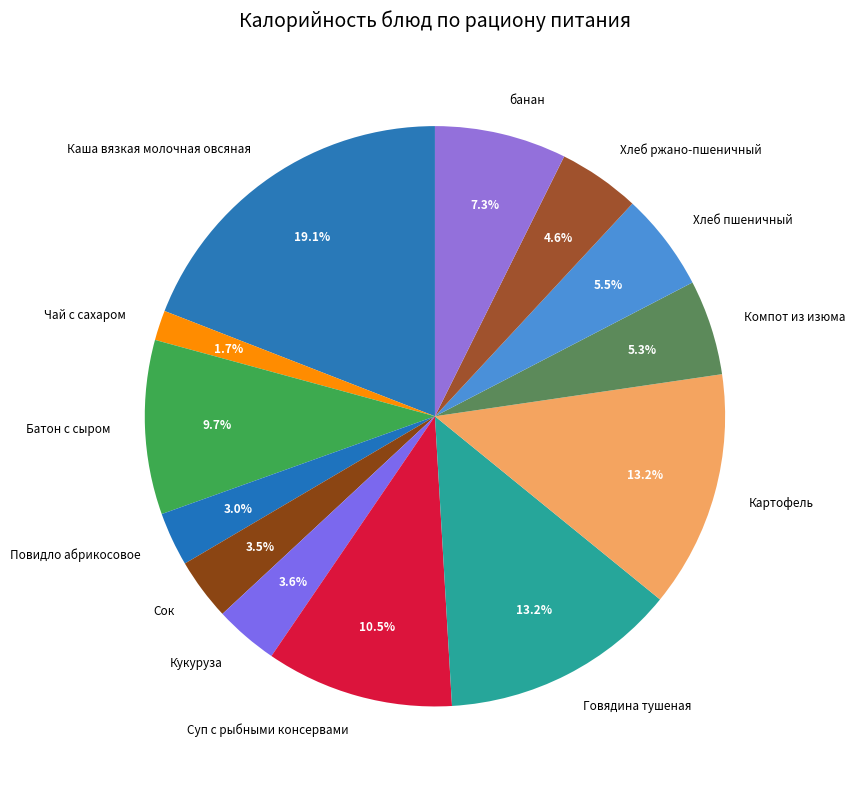

Which category has the biggest portion of the pie?

Каша вязкая молочная овсяная